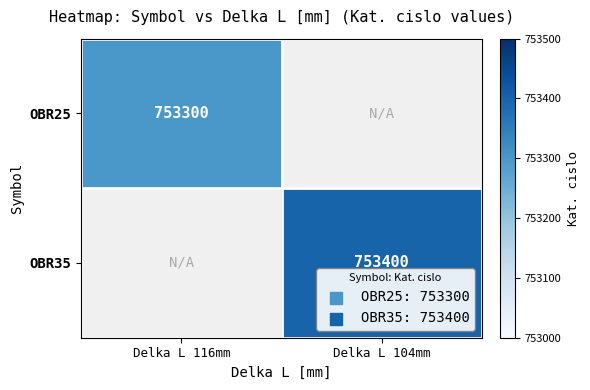

What is the total value across all series at Delka L 116mm?

753300